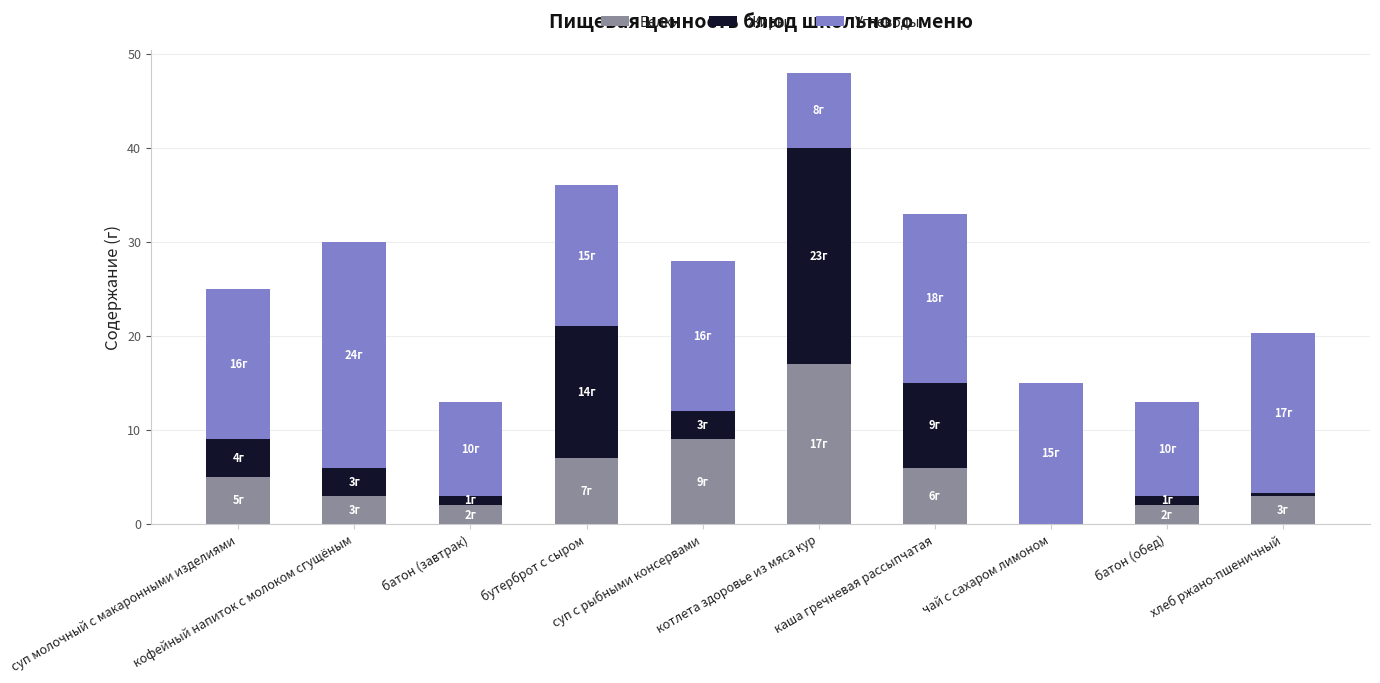

What is the sum of all Белки values?

54.0